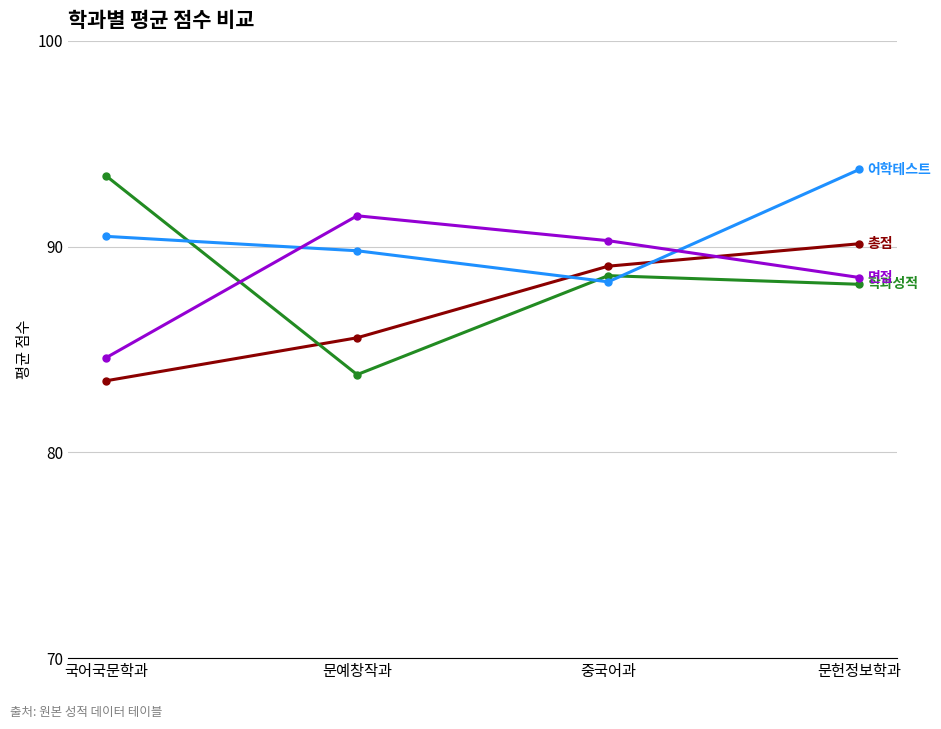

What position from the left is 중국어과?

3